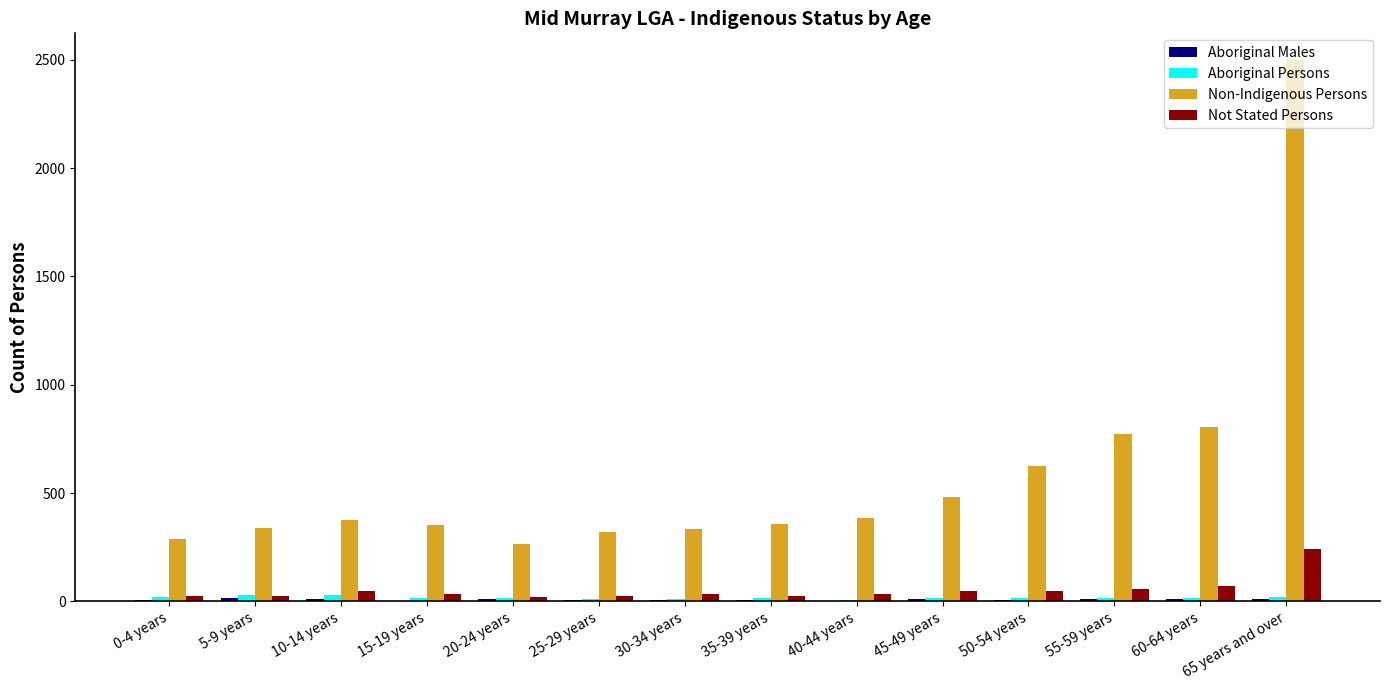

What is the sum of all Aboriginal Persons values?

234